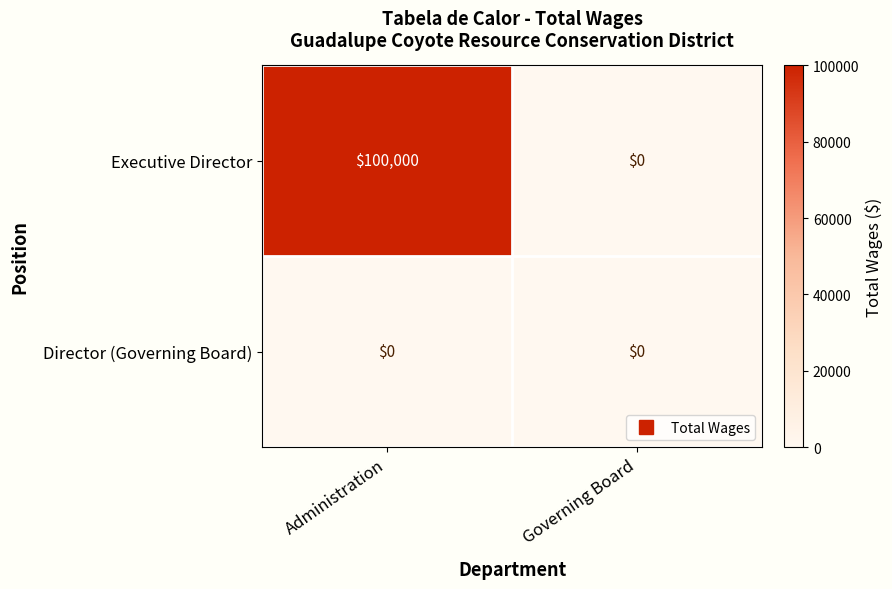

True or false: Director (Governing Board) has a value of 0 at Administration.

True